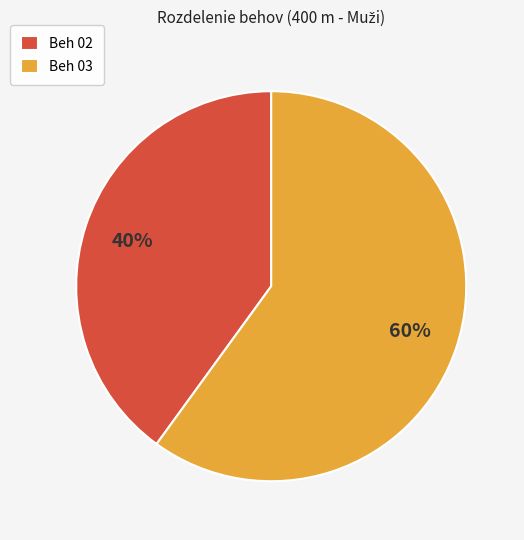

What is the majority slice?

Beh 03